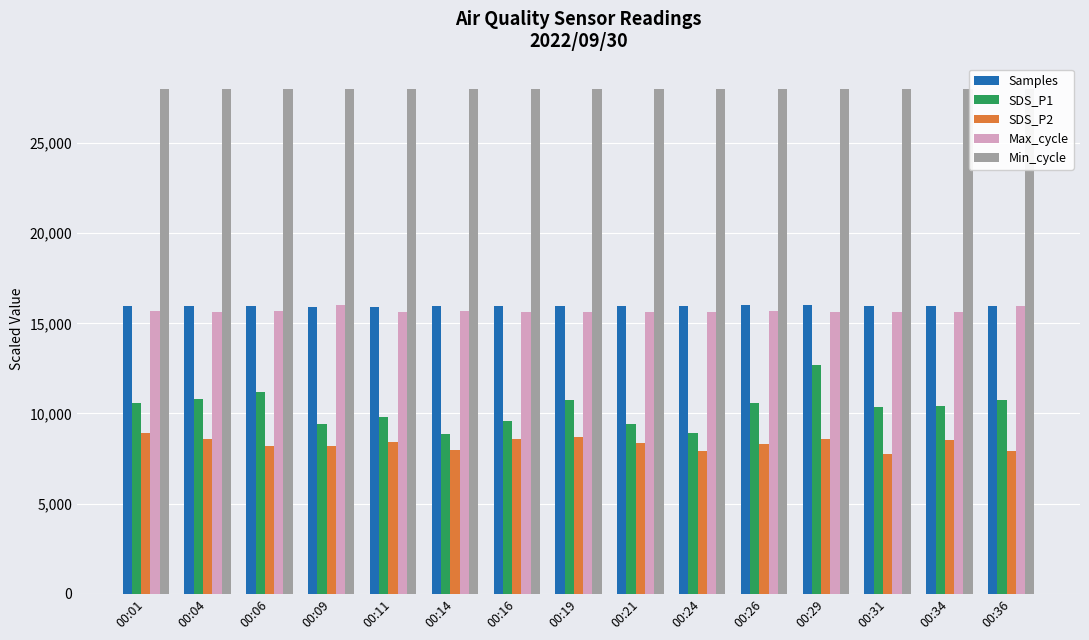

Is the value of Samples at 00:26 greater than the value of Min_cycle at 00:09?

No